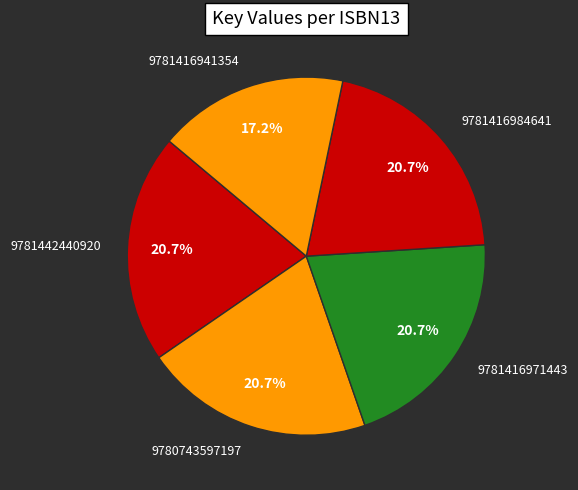

The 9780743597197 slice represents 21% of the pie. True or false?

True